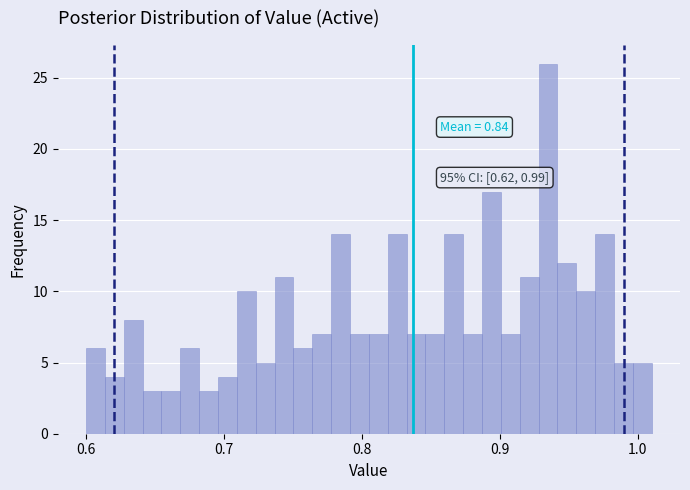

Around what value on the x-axis is the tallest bar? Give the approximate position of its centre, as read against the axis.

0.93